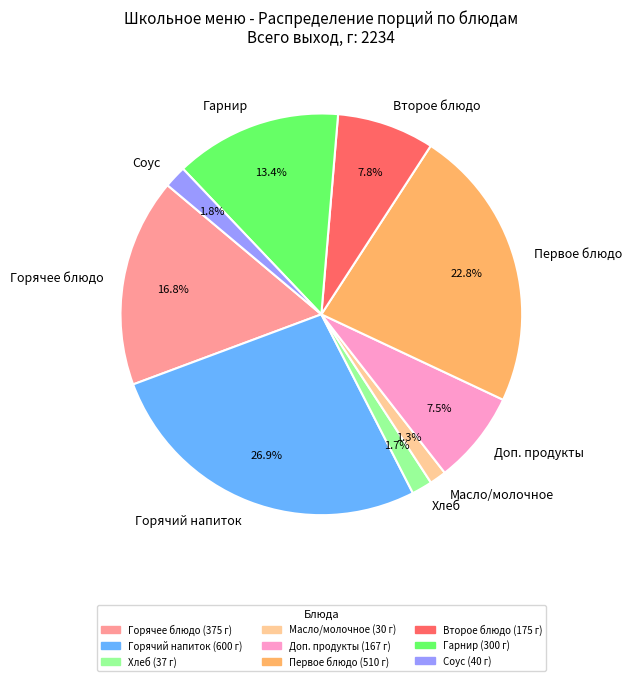

Which slice is the largest?

Горячий напиток